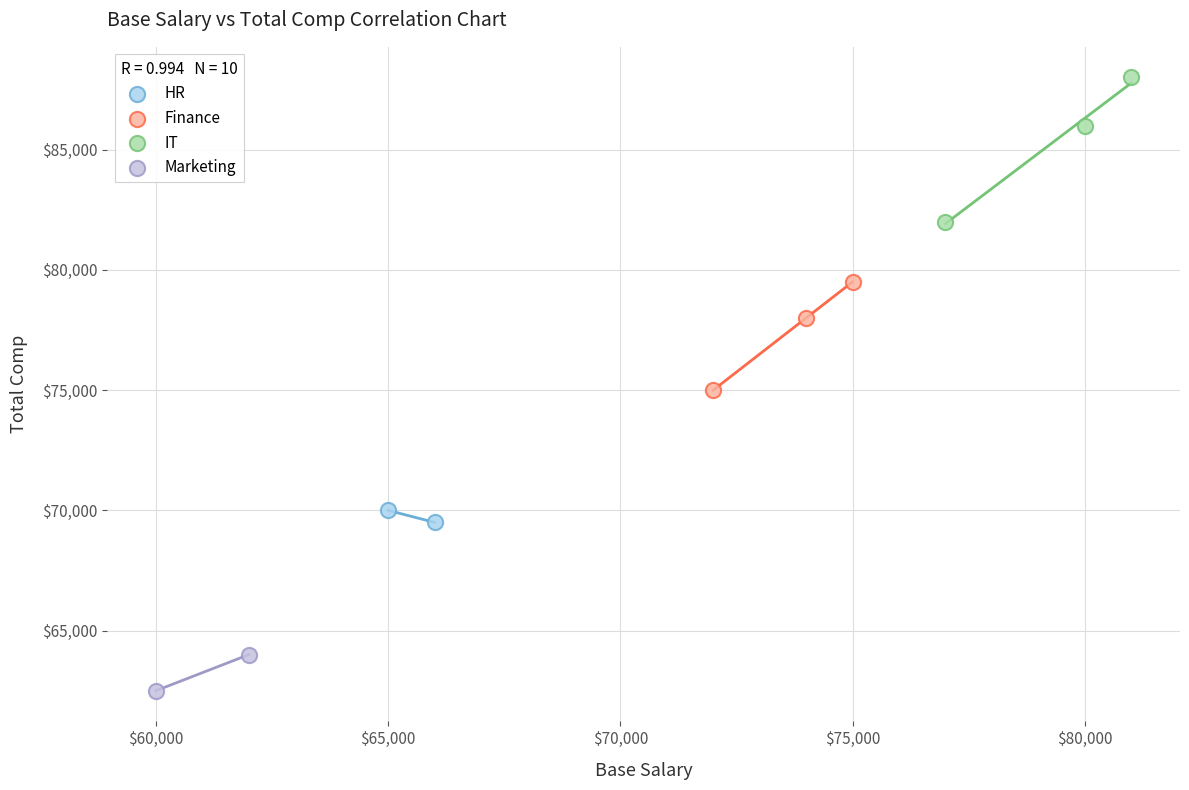

What are all the series names shown in the legend?

HR, Finance, IT, Marketing